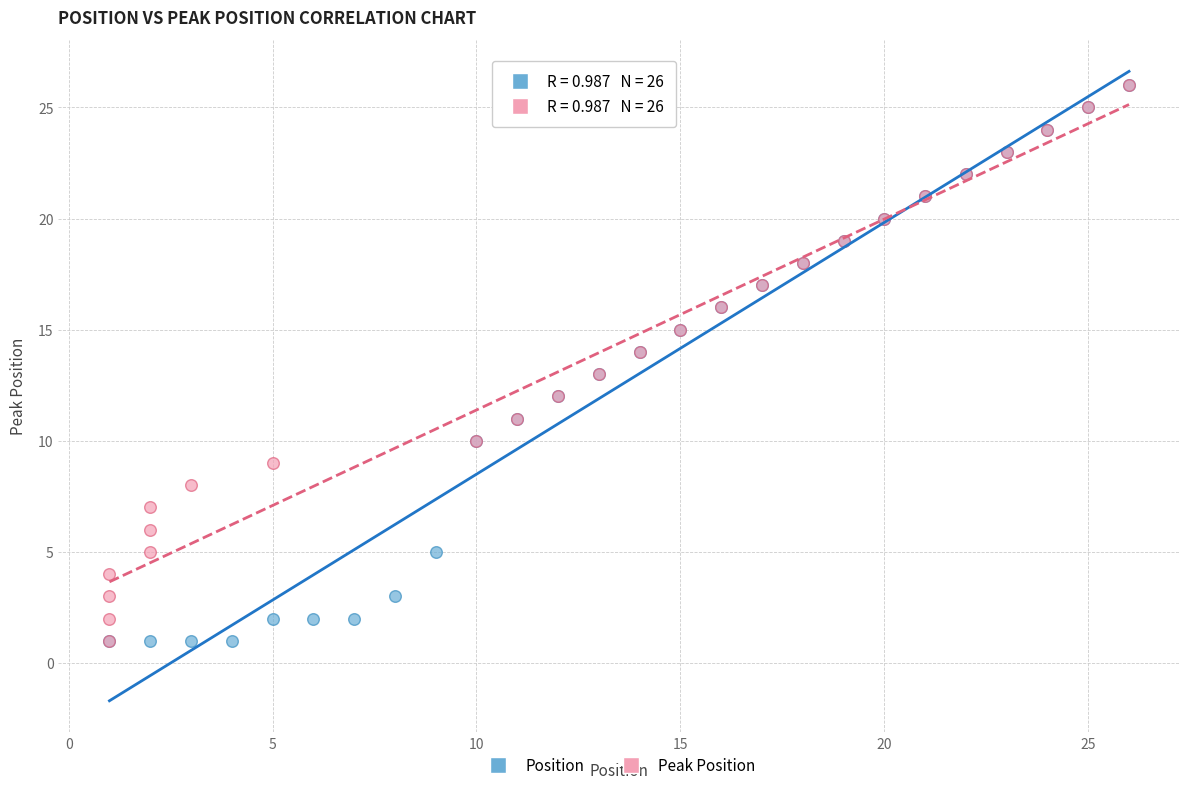

What are all the series names shown in the legend?

Position, Peak Position